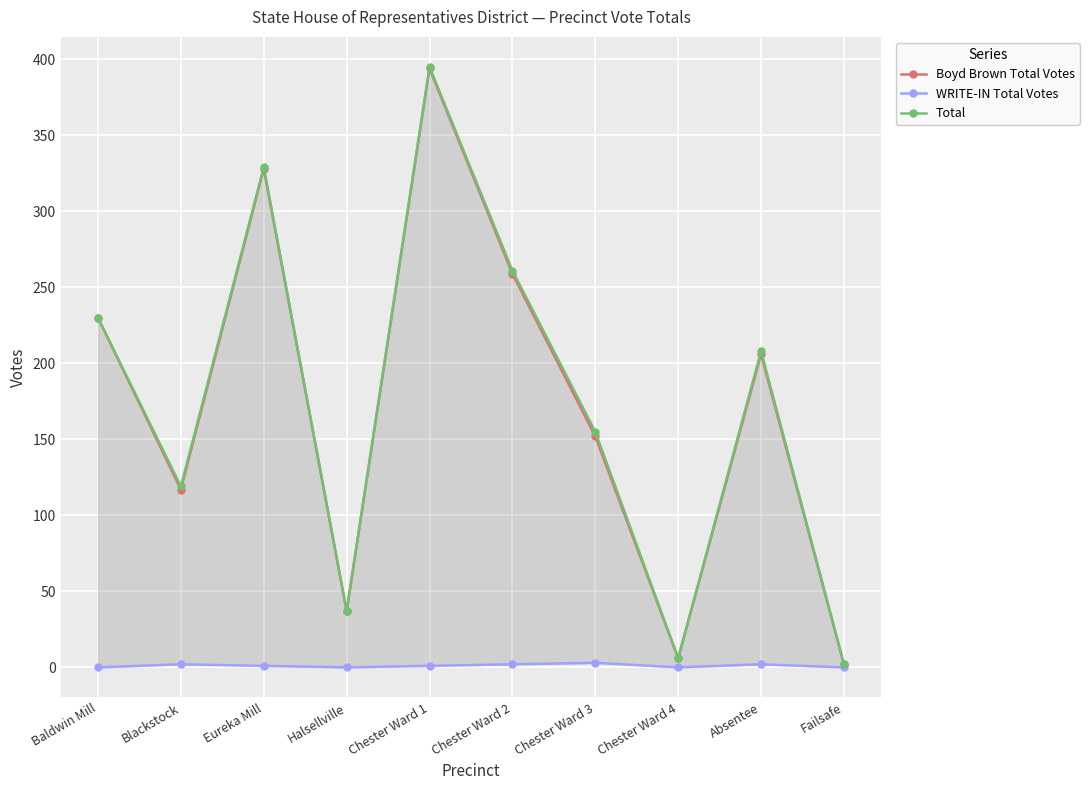

List the series in order of their peak value, highest first.

Total, Boyd Brown Total Votes, WRITE-IN Total Votes